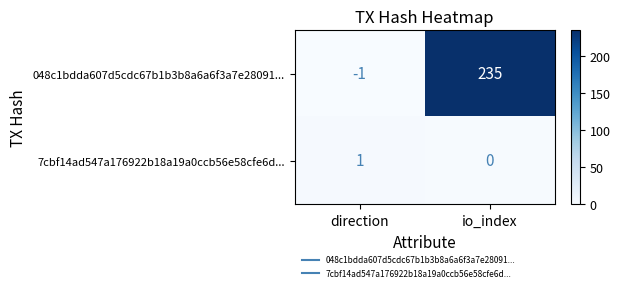

At which label is 048c1bdda607d5cdc67b1b3b8a6a6f3a7e28091... closest to 117?

direction